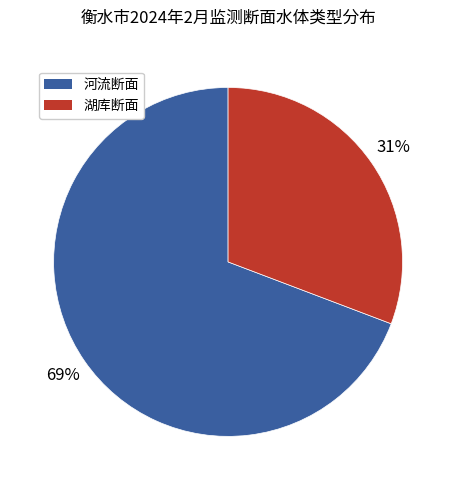

To the nearest percent, what is the difference between the largest and smallest slice percentages?

38%